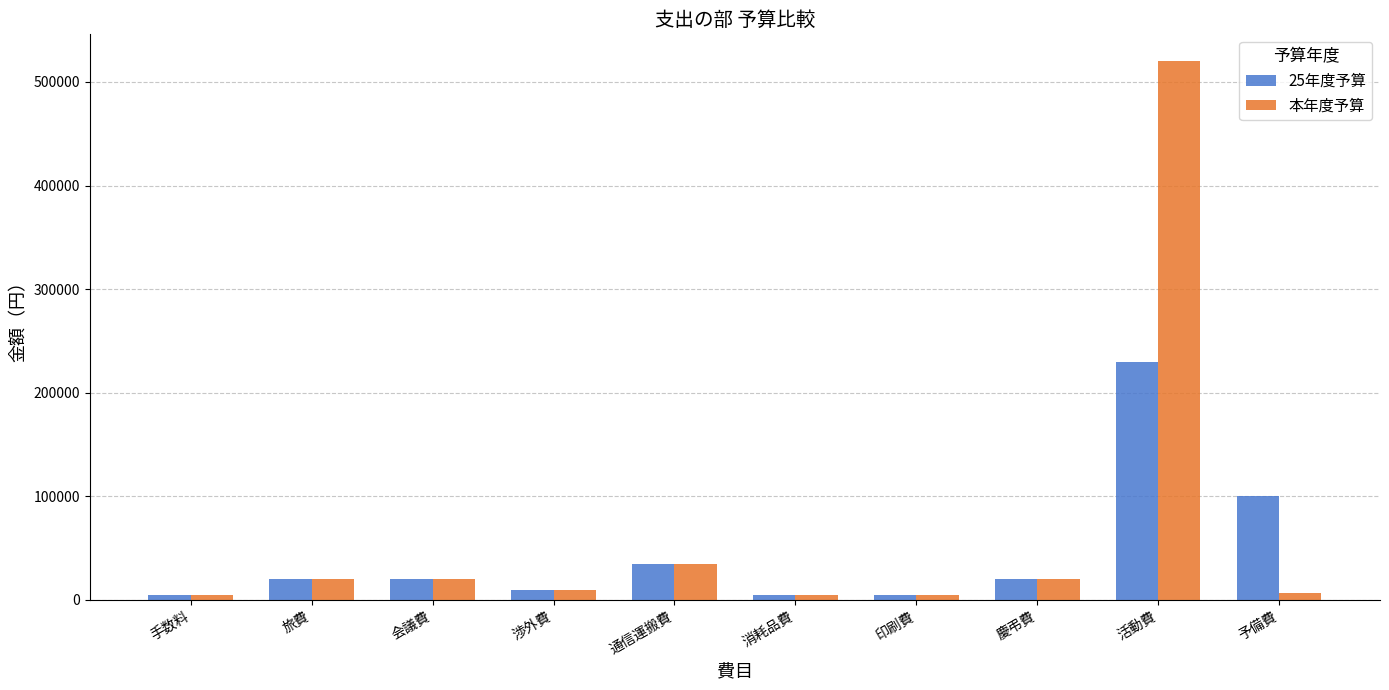

What is the total value across all series at 会議費?

40000